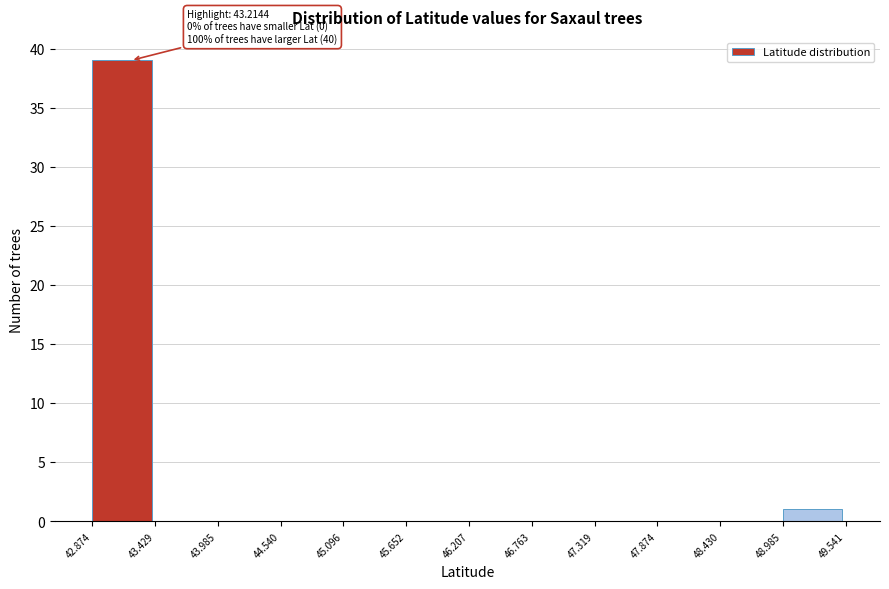

Which range on the x-axis has the tallest bar?

42.874 to 43.429